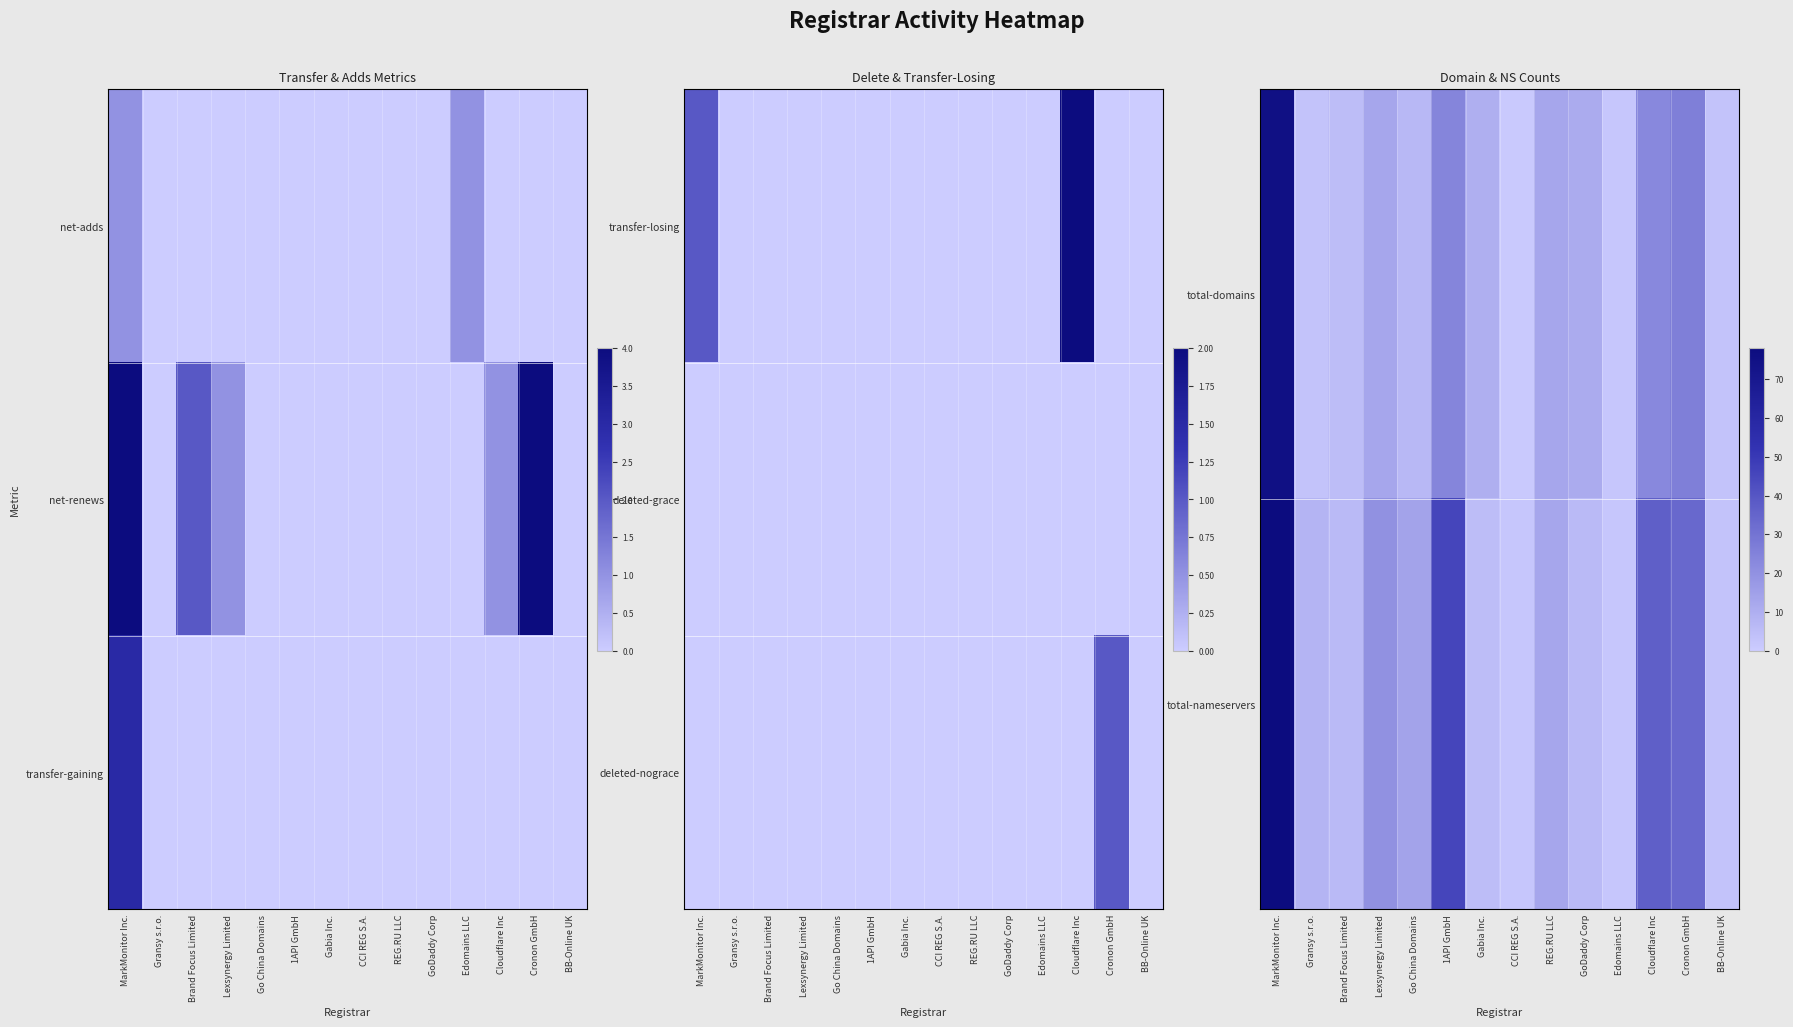

What is the total value across all series at Edomains LLC?

4